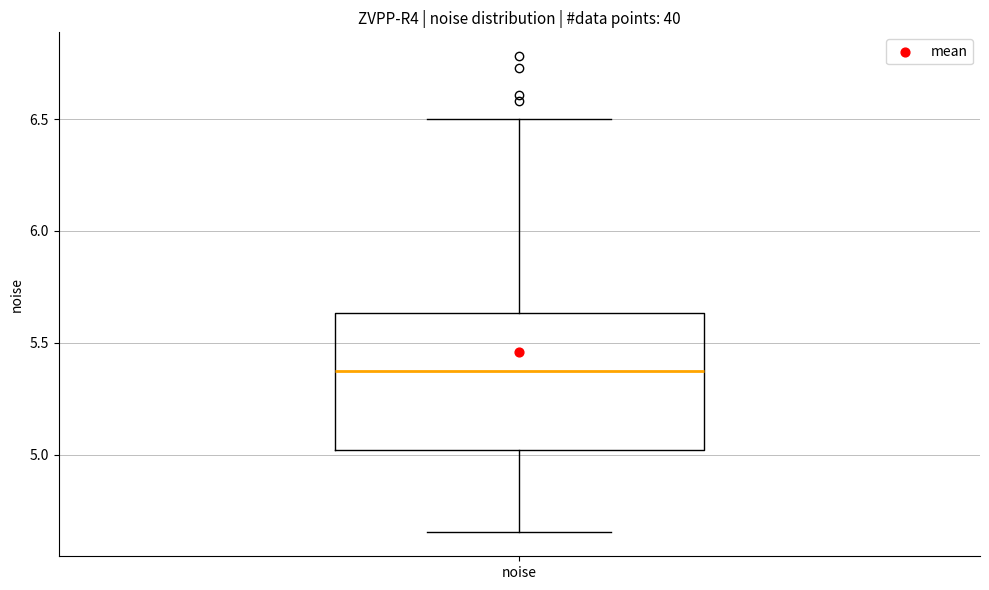

Transcribe this box plot: give where the median line is, the range the box spans, and where the two whiskers end, as read against the y-axis. The values are not printed on the chart, so give them approximately, as read against the axis.

median 5.35, box 5.00 to 5.65, whiskers 4.65 to 6.50